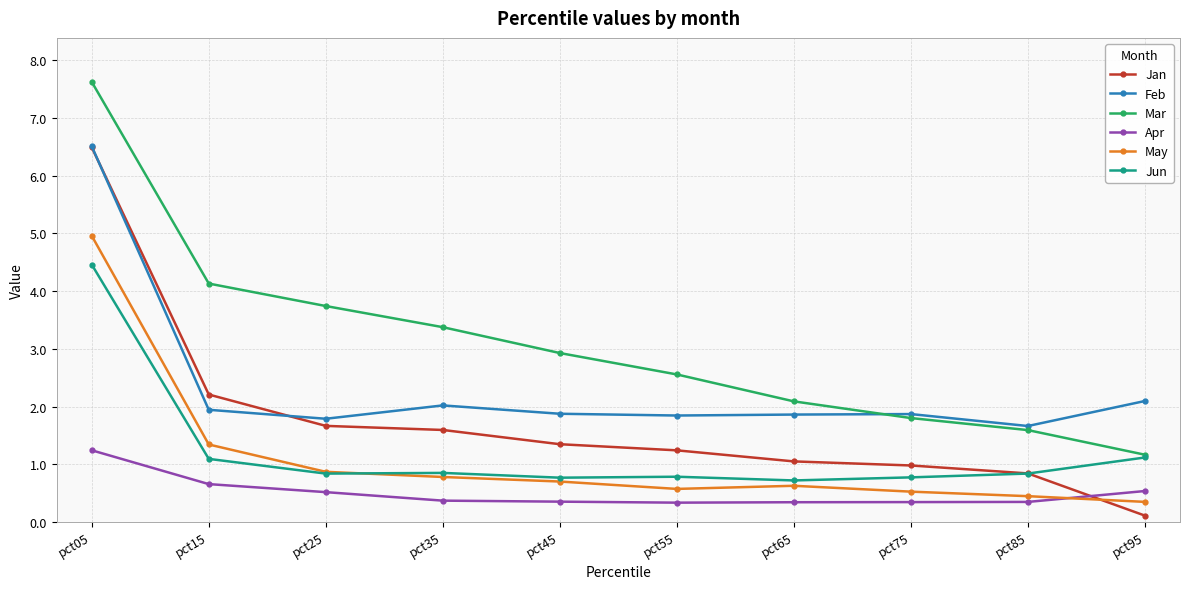

Which series changed the most between pct15 and pct55?

Mar